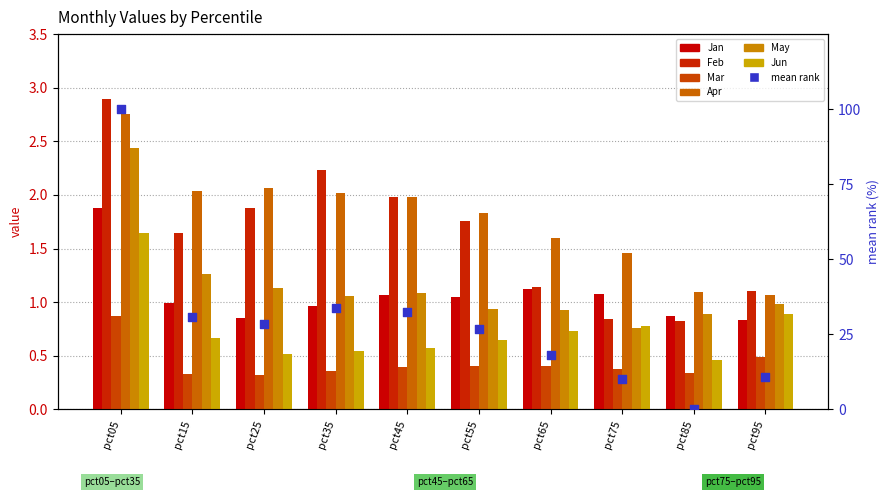

What is the total value across all series at pct15?

6.9